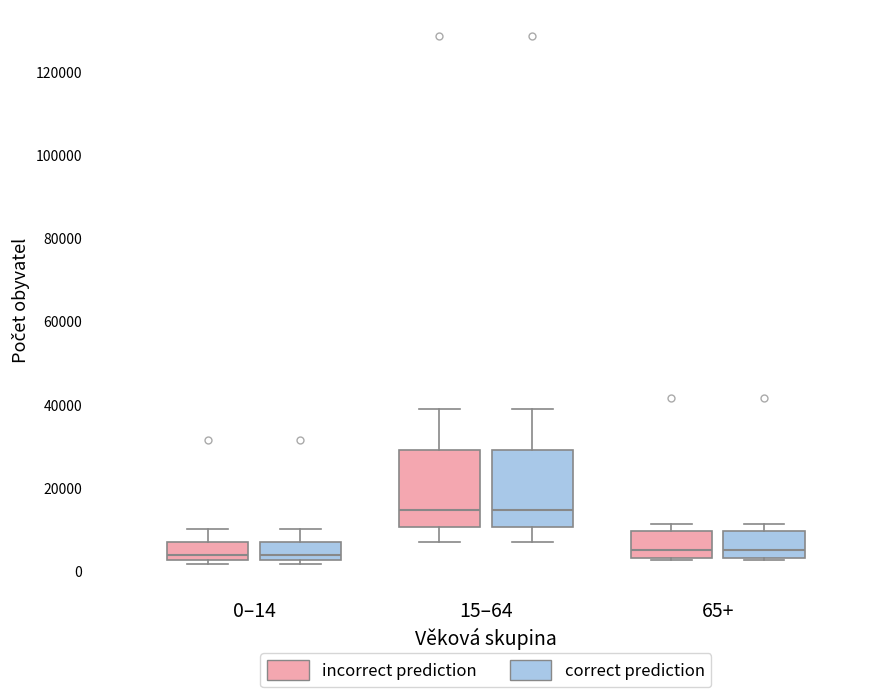

Reading left to right, read every box against the y-axis: the position of its median line, the range the box covers, and the ends of its whiskers. The values are not printed on the chart, so give them approximately, as read against the axis.

0–14 (incorrect prediction): median 4000, box 2000 to 8000, whiskers 2000 (just below the box's lower edge) to 10000
0–14 (correct prediction): median 4000, box 2000 to 8000, whiskers 2000 (just below the box's lower edge) to 10000
15–64 (incorrect prediction): median 14000, box 10000 to 30000, whiskers 6000 to 38000
15–64 (correct prediction): median 14000, box 10000 to 30000, whiskers 6000 to 38000
65+ (incorrect prediction): median 6000, box 4000 to 10000, whiskers 2000 to 12000
65+ (correct prediction): median 6000, box 4000 to 10000, whiskers 2000 to 12000